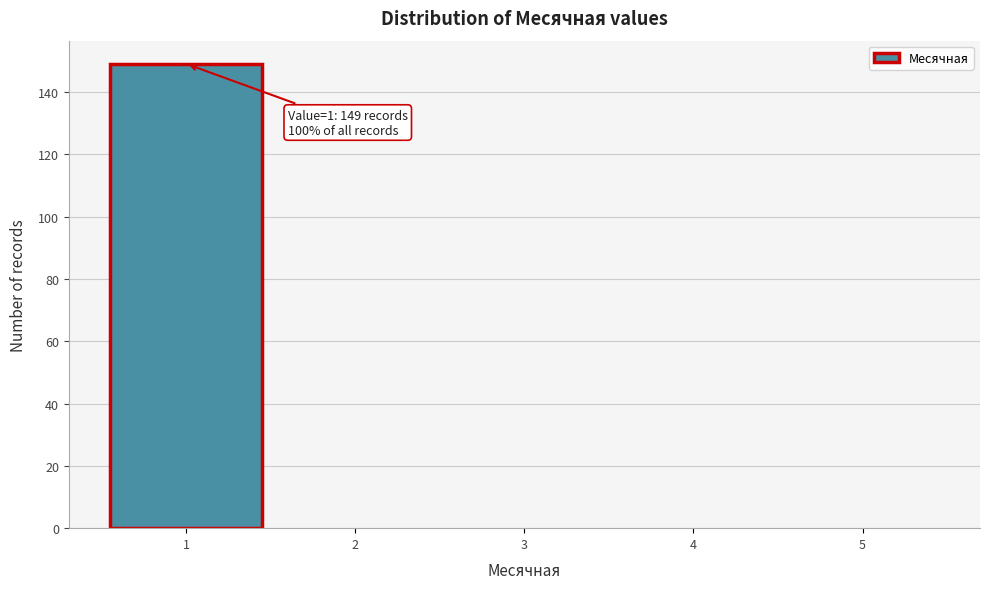

Over which range of the x-axis is the bar tallest?

0.5 to 1.5